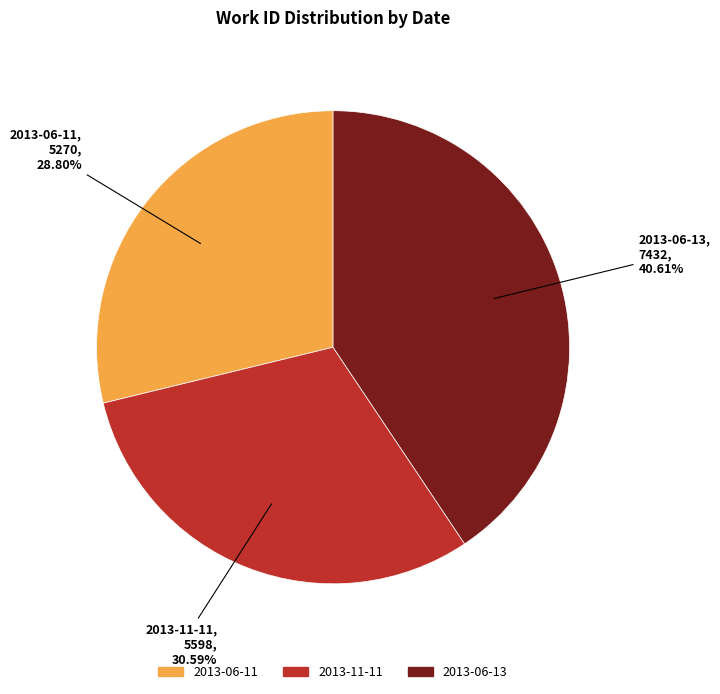

What percentage do 2013-06-13 and 2013-11-11 together represent?

71.2%